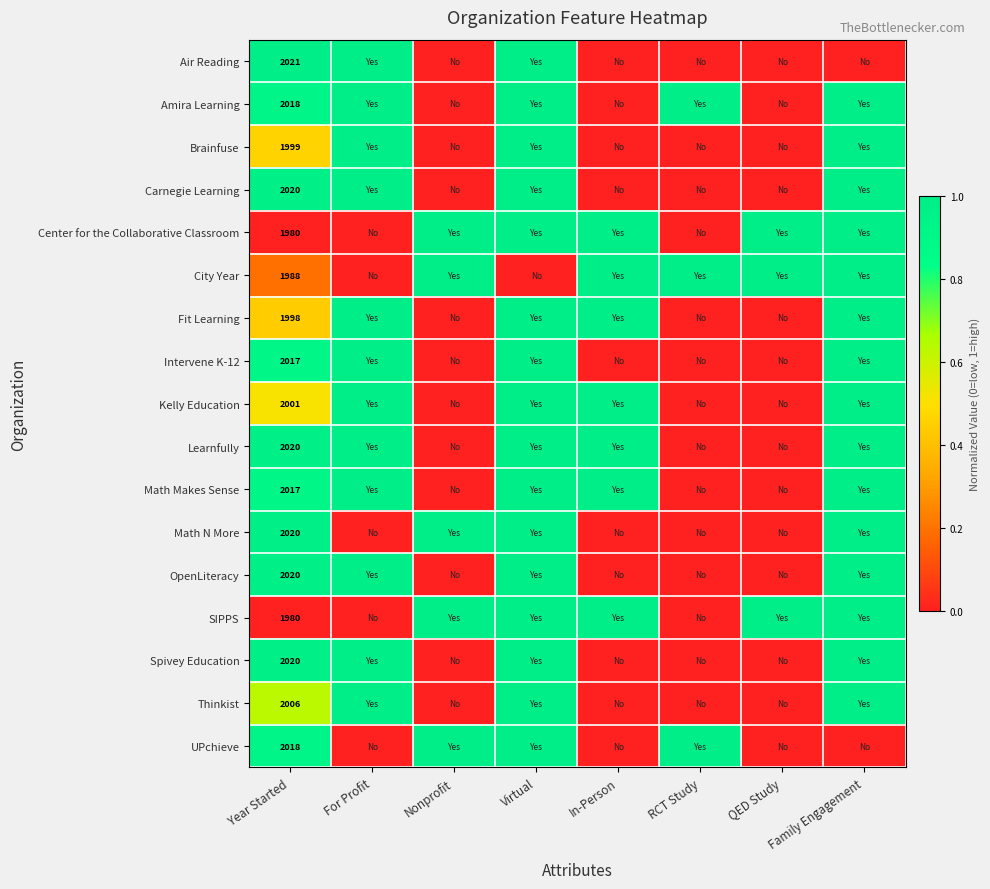

Is it true that Spivey Education equals 2020 at Year Started?

True